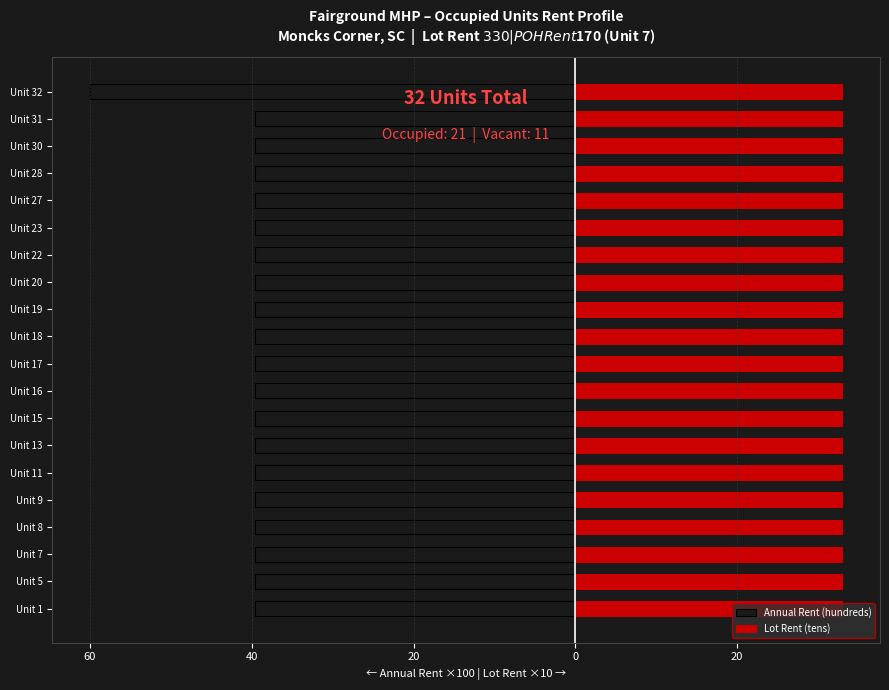

The value of Lot Rent (tens) at 20 is 0.4. True or false?

False